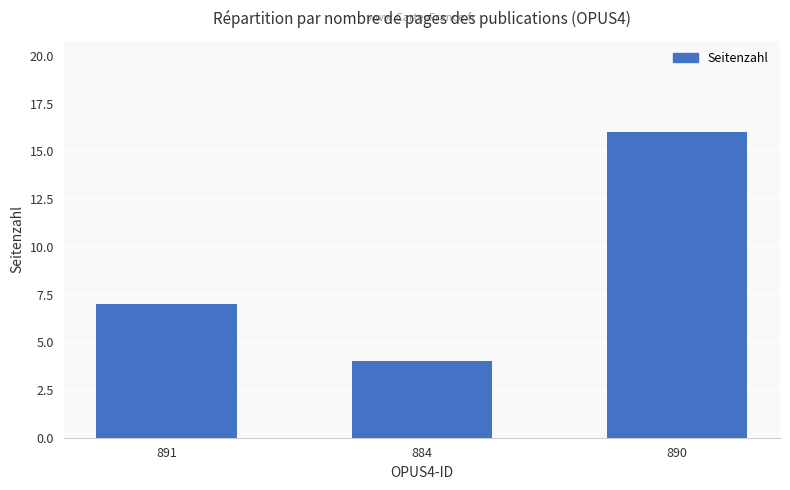

Between 890 and 891, which is larger?

890